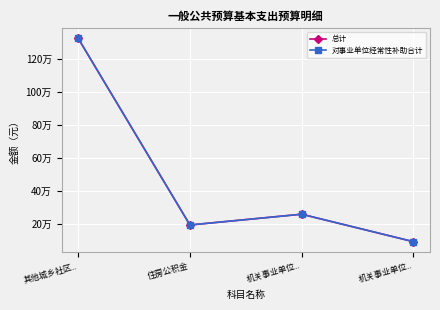

What is the approximate value of 总计 at 其他城乡社区..?

1326600.2